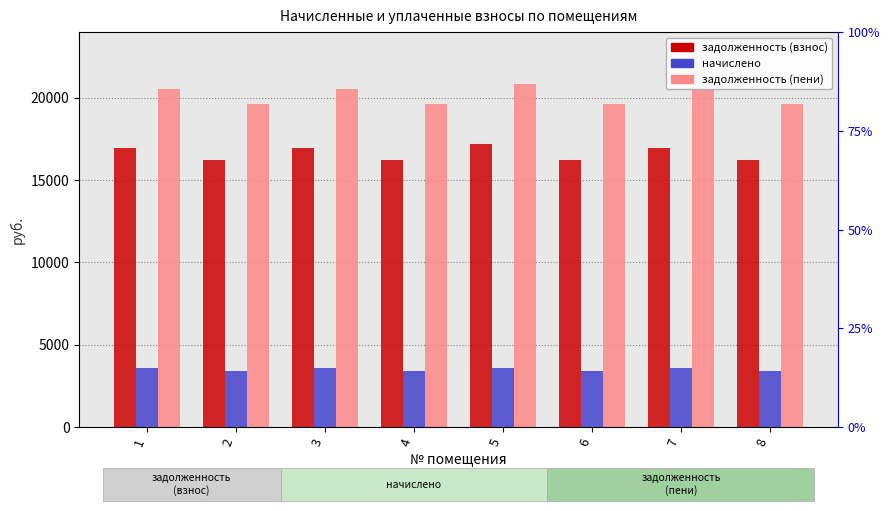

Rank the categories by начислено value from highest to lowest.

1, 3, 5, 7, 2, 4, 6, 8